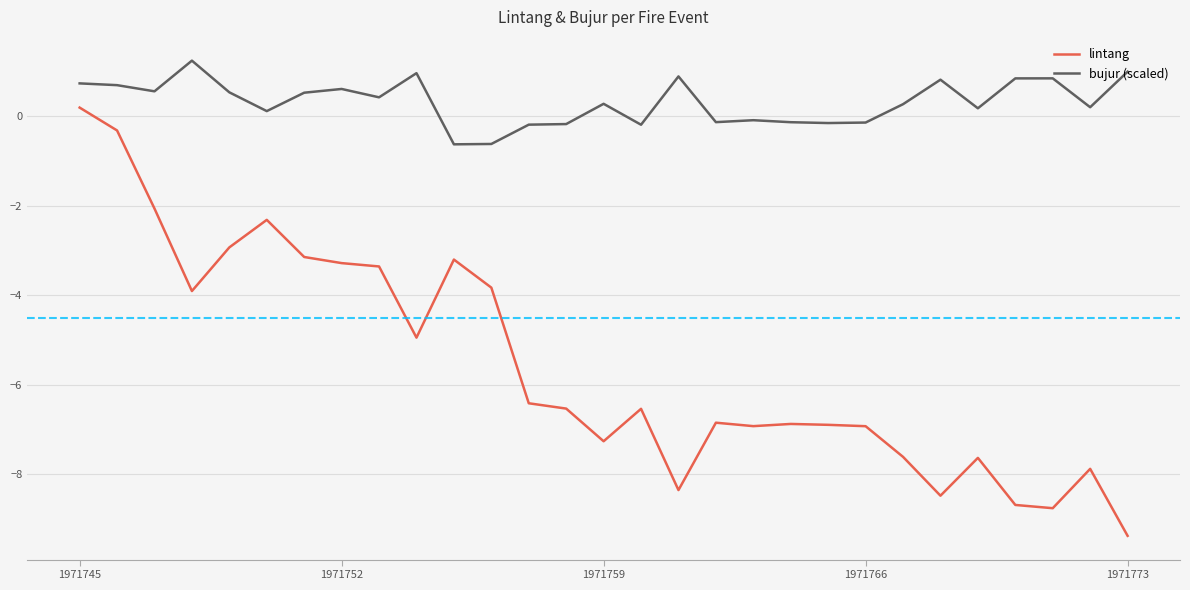

What is the difference between the maximum and minimum values in the lintang series?

9.6